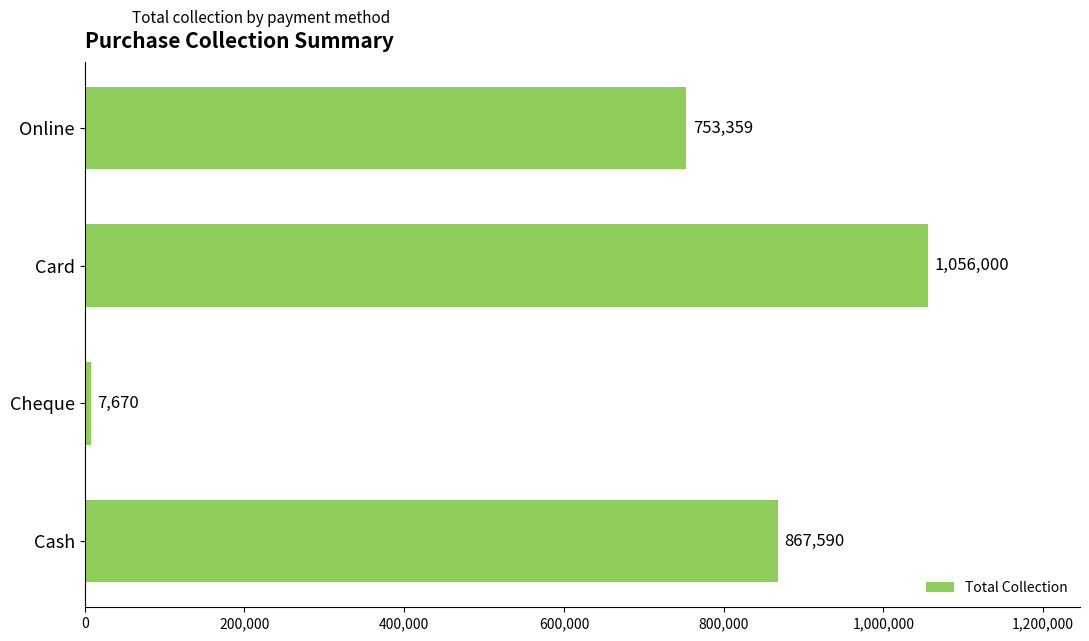

Rank the categories by value from lowest to highest.

Cheque, Online, Cash, Card